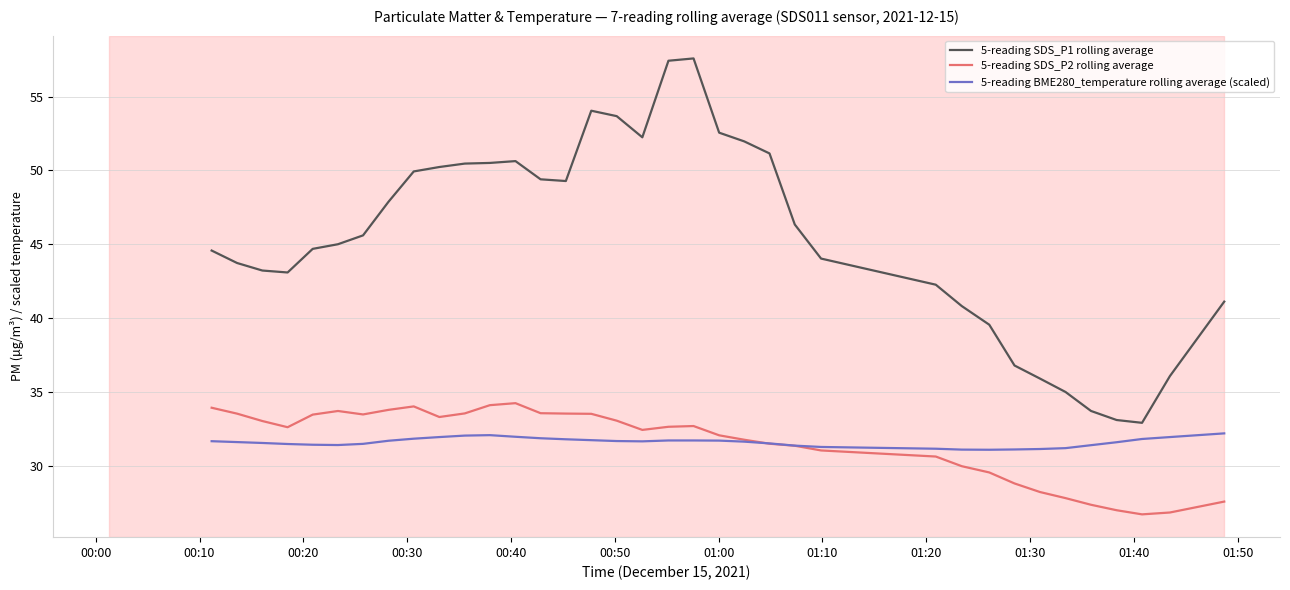

What is the label of the 2nd point from the left?

00:10